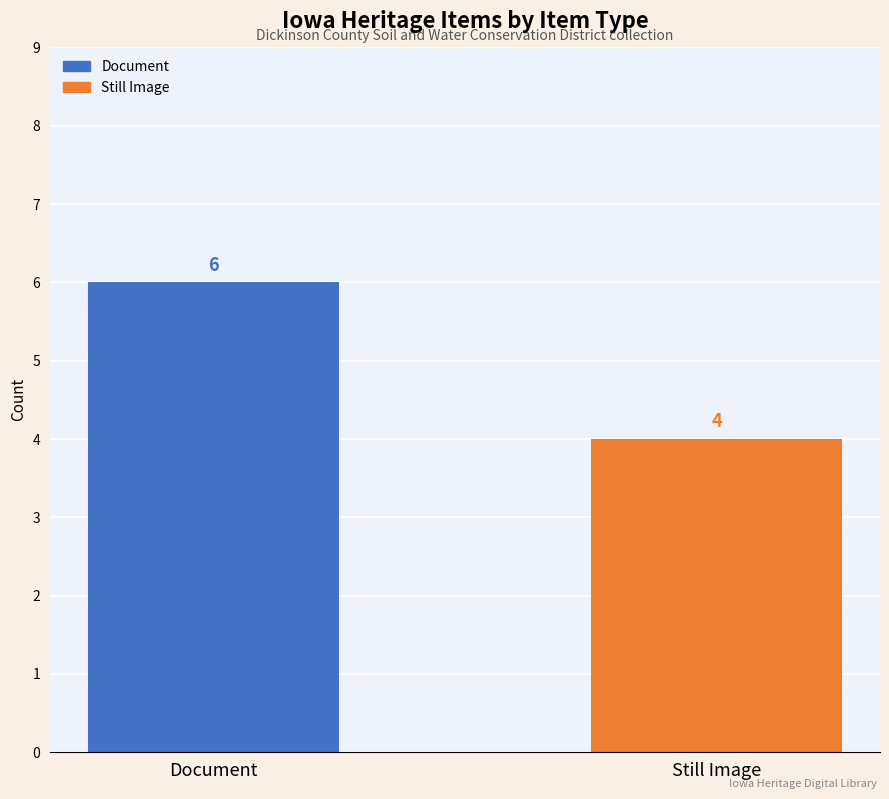

Reading left to right, what are all the values shown in this chart?

6	4